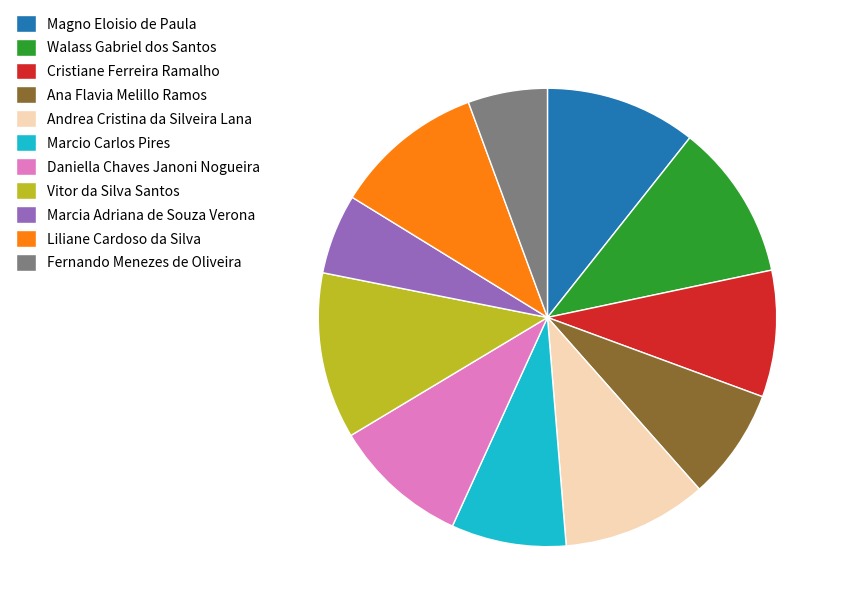

Count the number of slices in the pie.

11